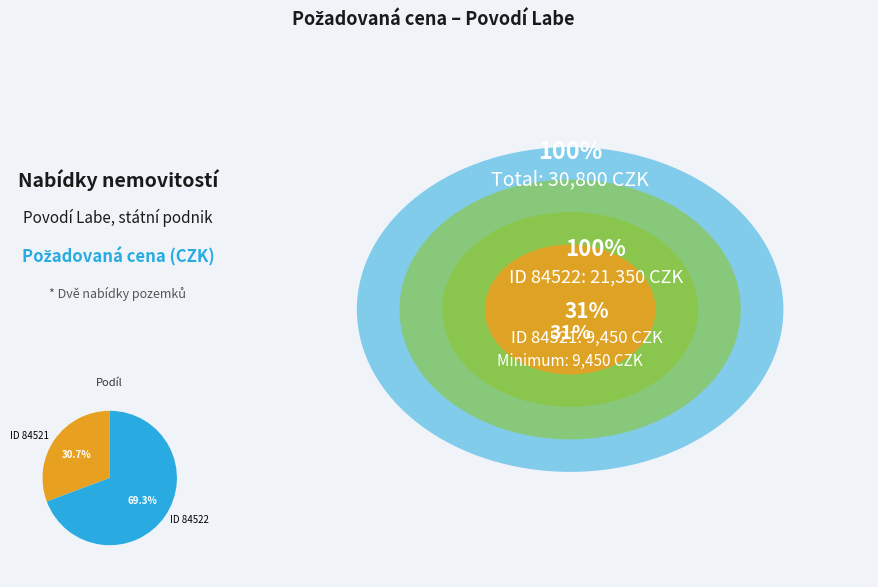

Approximately how many times larger is the value at ID 84522 compared to ID 84521?

2.3